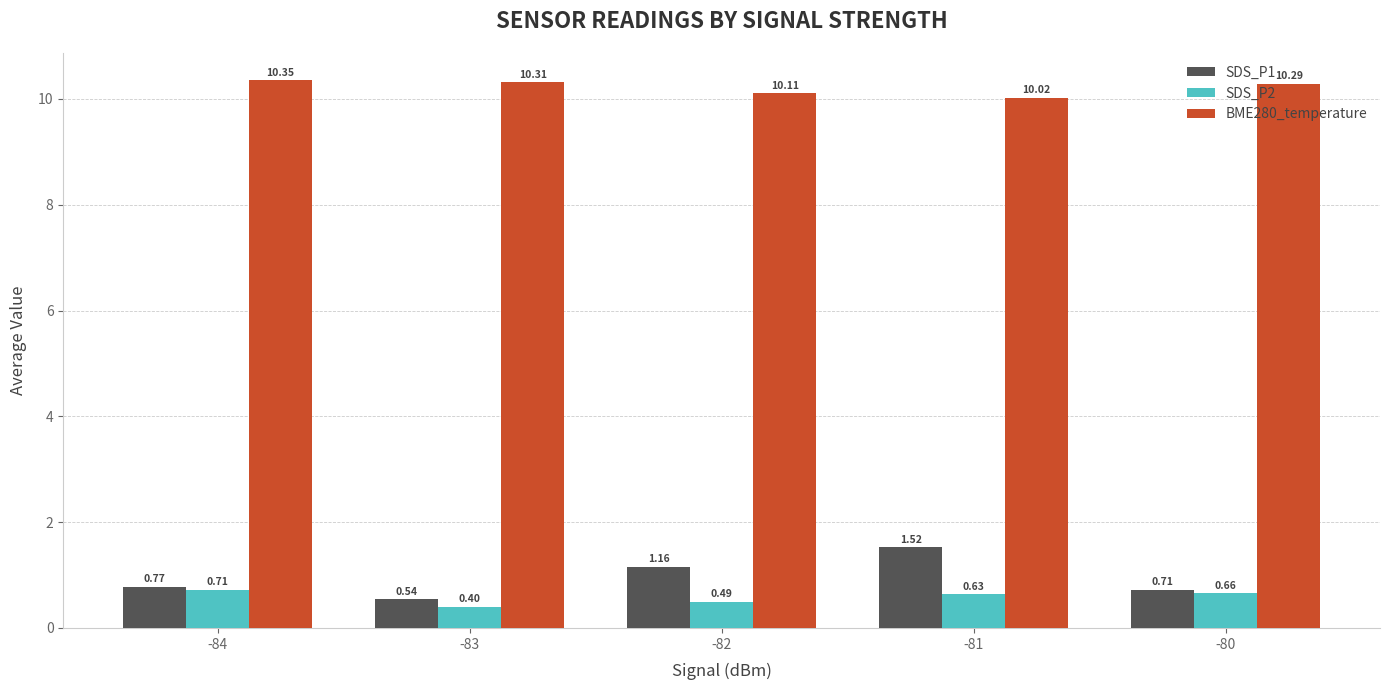

What is the difference between the SDS_P2 values at -84 and -80?

0.1